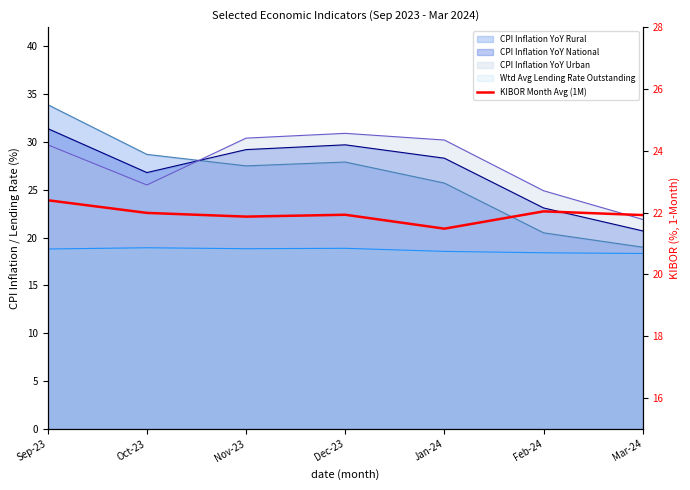

True or false: there are more than 2 points higher than both neighbors.

False